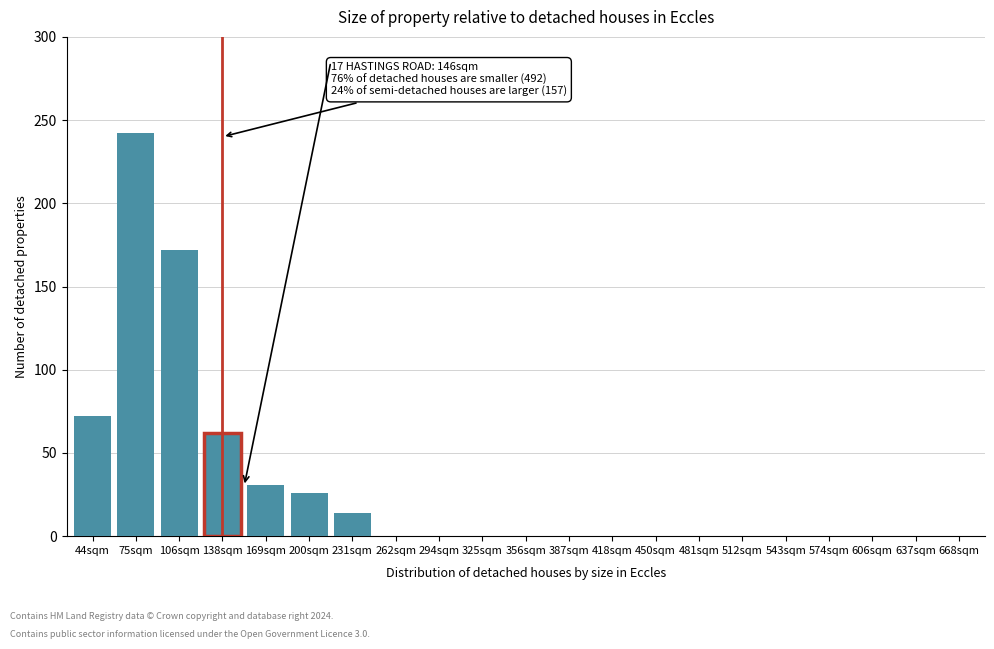

Reading left to right, extract all data points from this chart.

44sqm=72	75sqm=242	106sqm=172	138sqm=62	169sqm=31	200sqm=26	231sqm=14	262sqm=0	294sqm=0	325sqm=0	356sqm=0	387sqm=0	418sqm=0	450sqm=0	481sqm=0	512sqm=0	543sqm=0	574sqm=0	606sqm=0	637sqm=0	668sqm=0